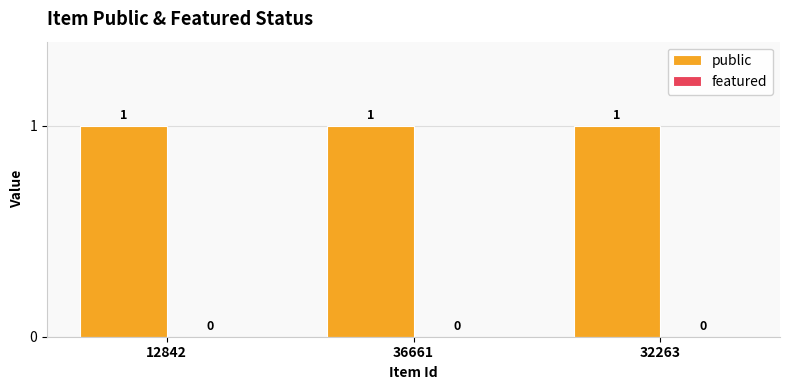

True or false: public has a value of 1 at 36661.

False